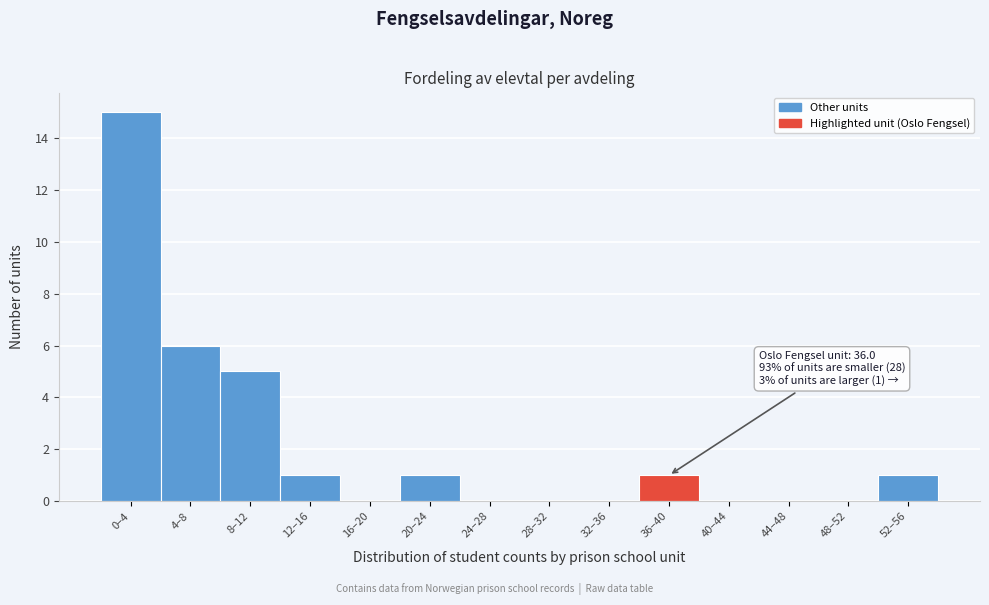

Reading left to right, list all the values displayed in this chart.

0–4=15	4–8=6	8–12=5	12–16=1	16–20=0	20–24=1	24–28=0	28–32=0	32–36=0	36–40=1	40–44=0	44–48=0	48–52=0	52–56=1